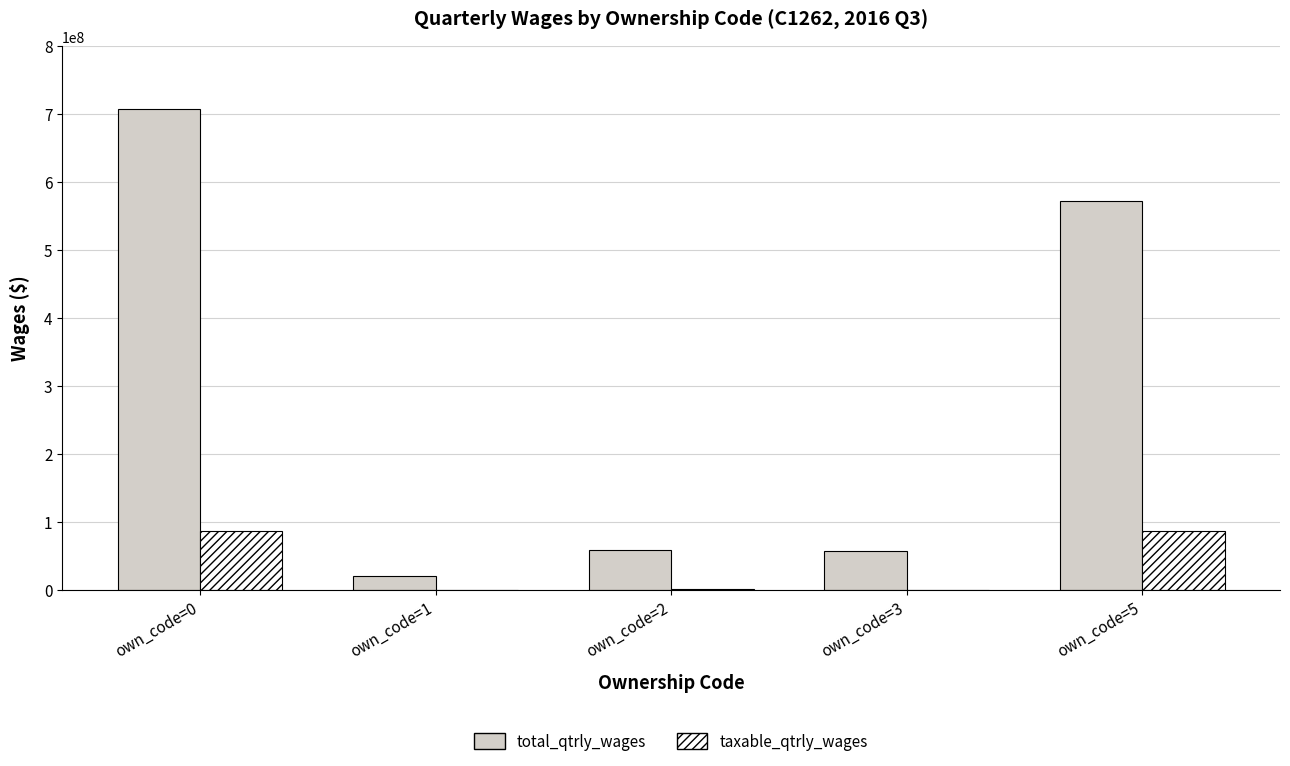

Which series changed the most between own_code=0 and own_code=1?

total_qtrly_wages